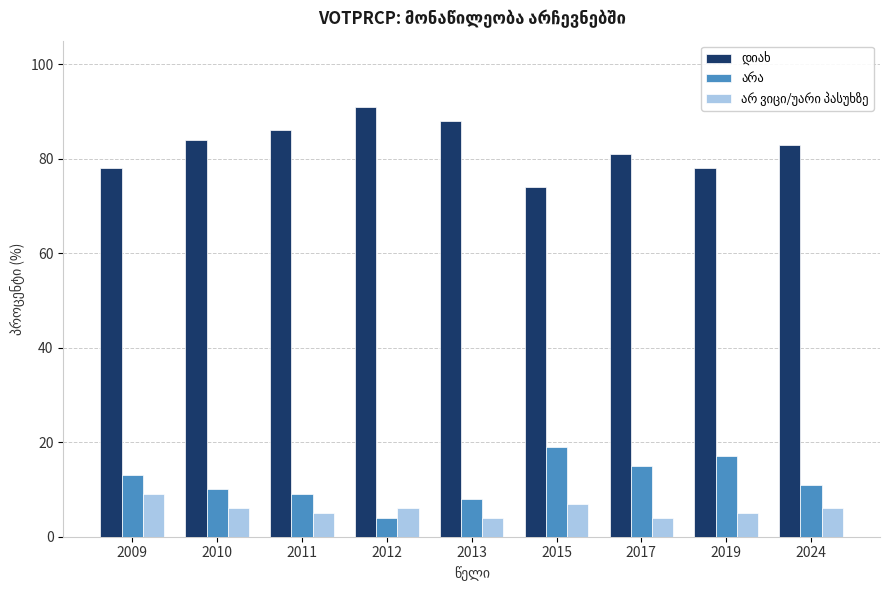

What is the maximum value shown in the chart?

91